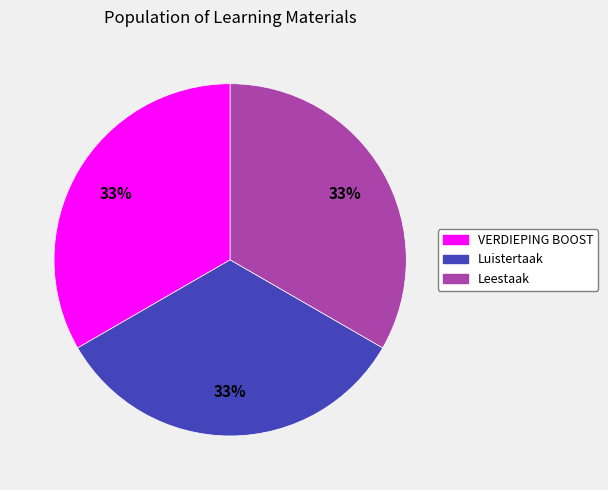

Does any single category account for the majority?

No